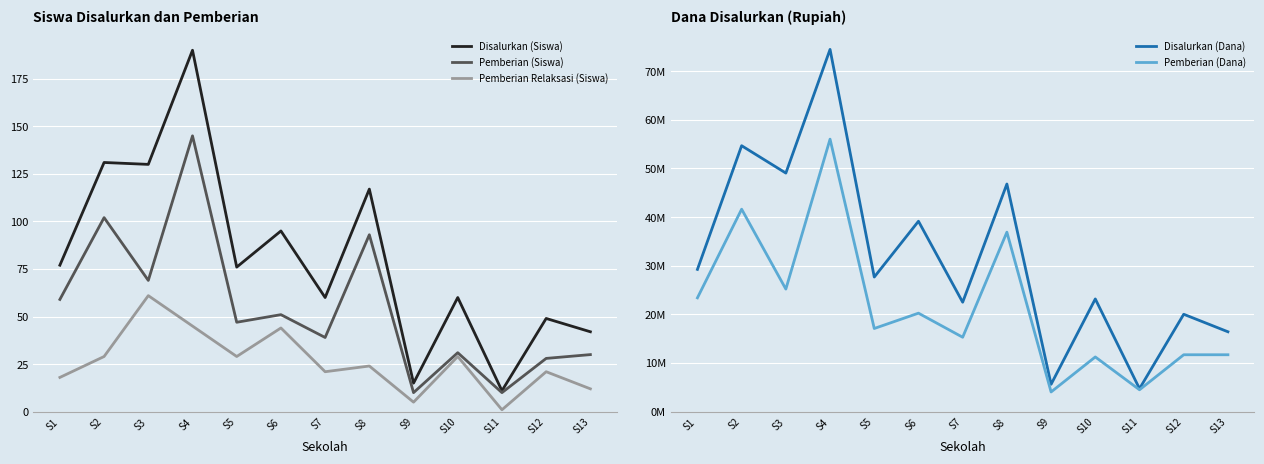

Is the value of Pemberian (Dana) at S2 greater than the value of Pemberian Relaksasi (Siswa) at S7?

Yes